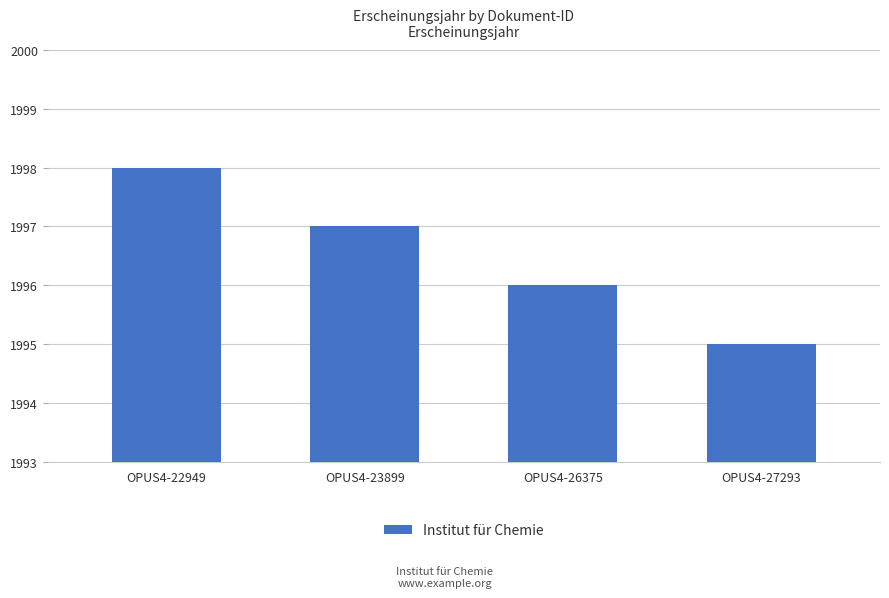

Which category has the highest value across all series?

OPUS4-22949